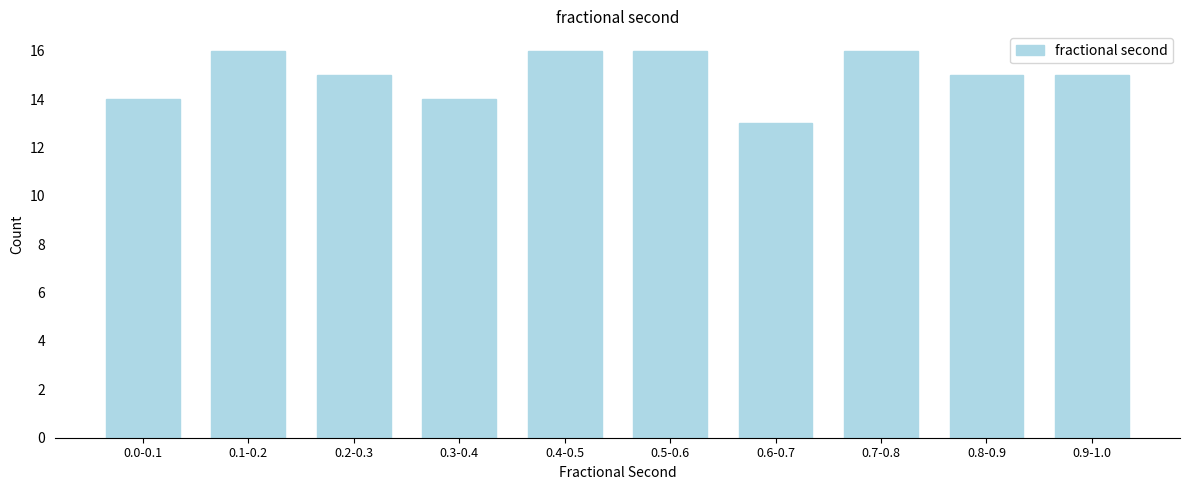

Reading right to left, transcribe all the data shown in this chart.

15	15	16	13	16	16	14	15	16	14